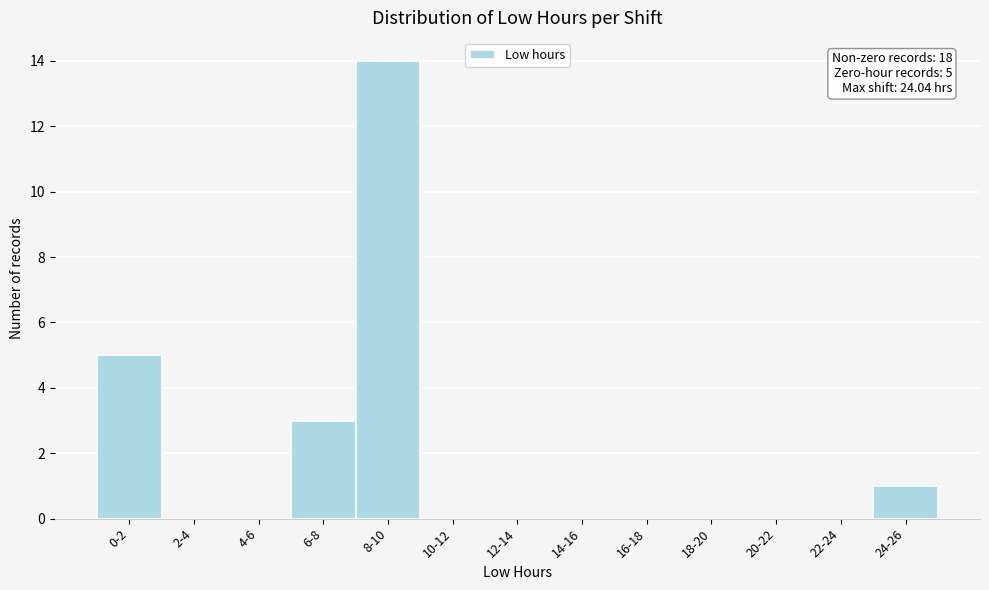

Reading left to right, extract all data points from this chart.

0-2=5	2-4=0	4-6=0	6-8=3	8-10=14	10-12=0	12-14=0	14-16=0	16-18=0	18-20=0	20-22=0	22-24=0	24-26=1